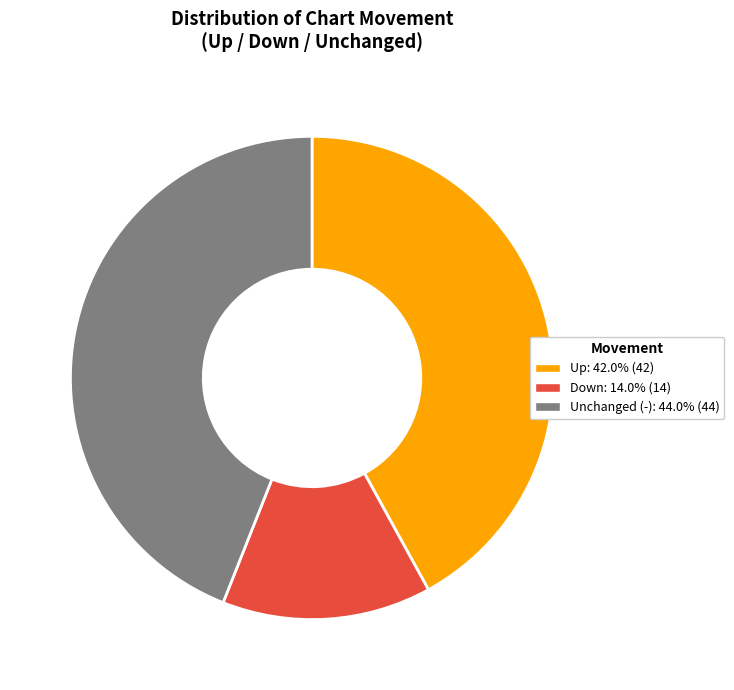

How many segments does this pie chart have?

3